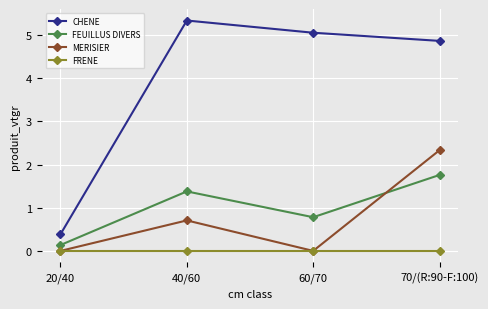

At which category is the sum across all series the highest?

70/(R:90-F:100)